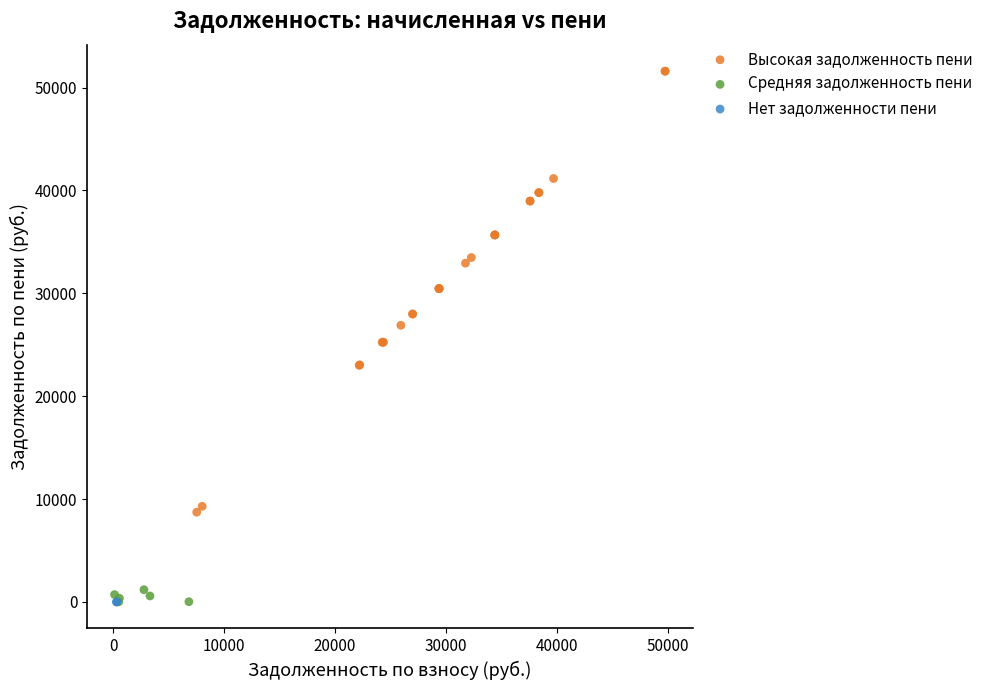

What are all the series names shown in the legend?

Высокая задолженность пени, Средняя задолженность пени, Нет задолженности пени